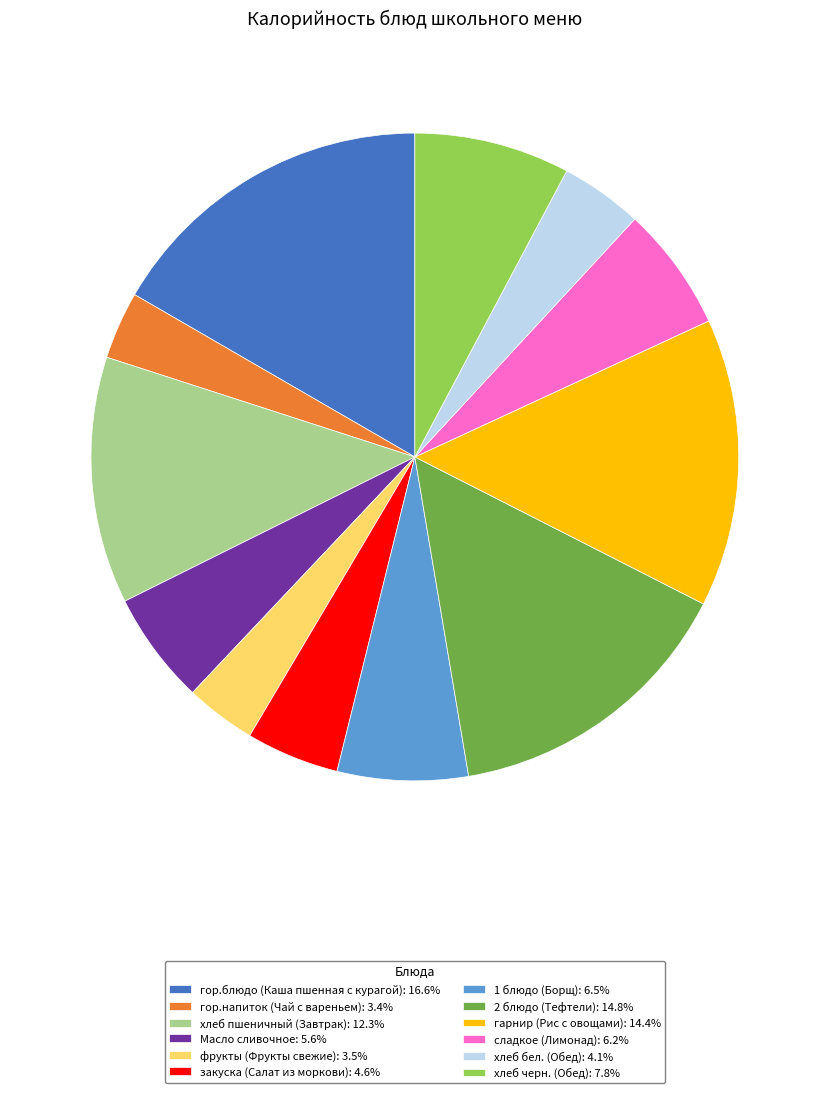

Approximately how many times larger is the value at хлеб пшеничный (Завтрак): 12.3% compared to закуска (Салат из моркови): 4.6%?

2.7